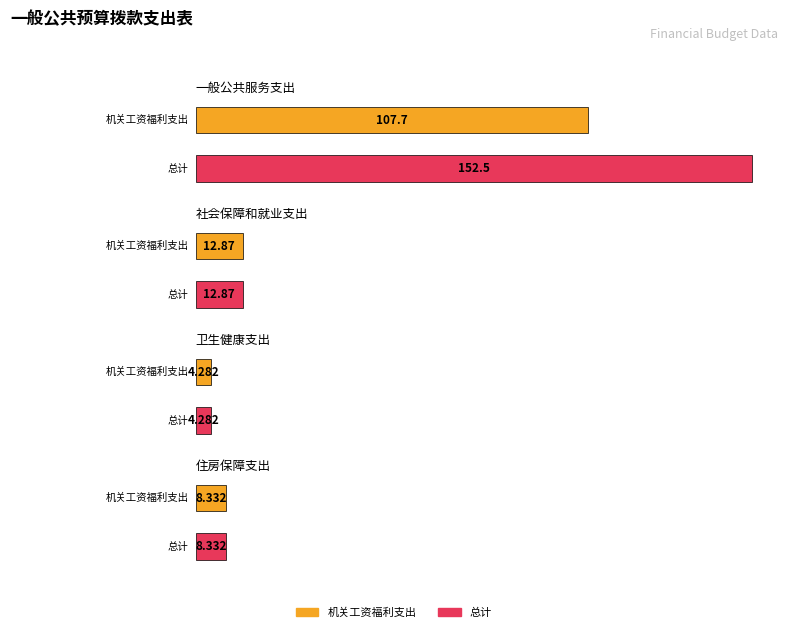

Reading left to right, list all the values displayed in this chart.

机关工资福利支出: 107.7	12.9	4.3	8.3
总计: 152.5	12.9	4.3	8.3